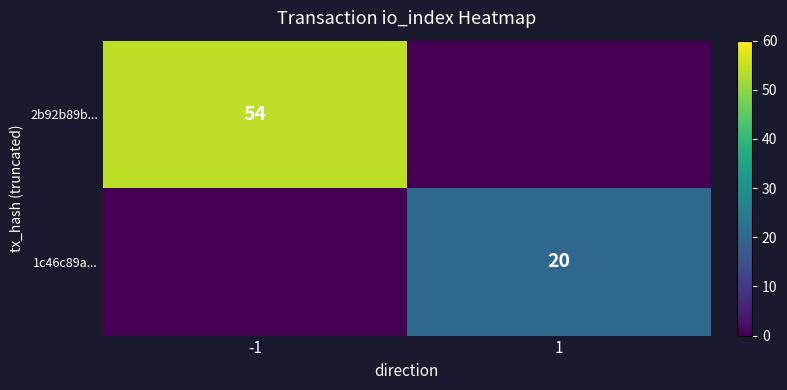

What is the total value across all series at -1?

54